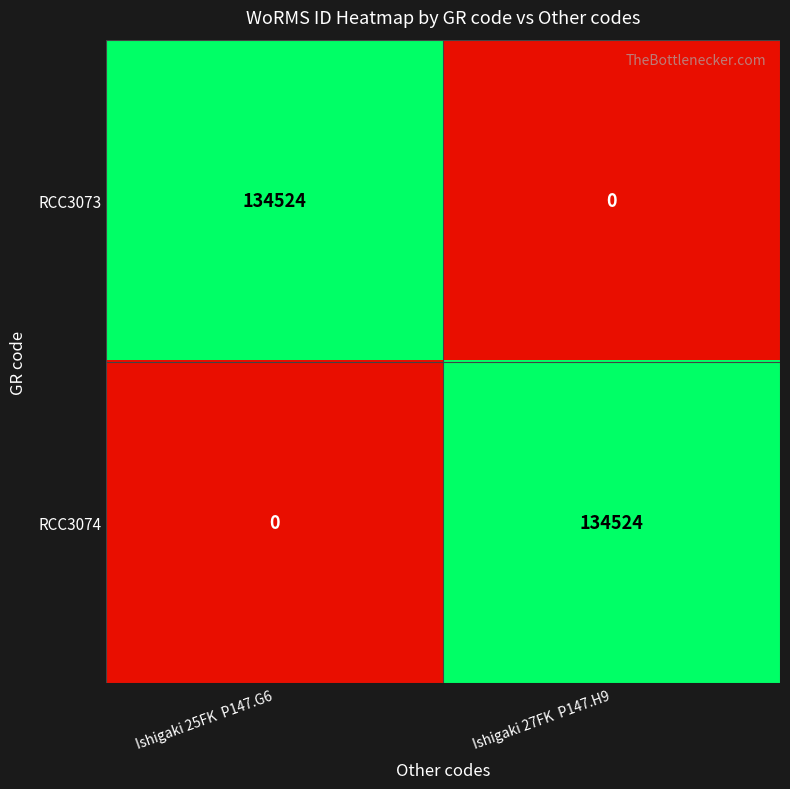

What is the total value across all series at Ishigaki 27FK  P147.H9?

134524